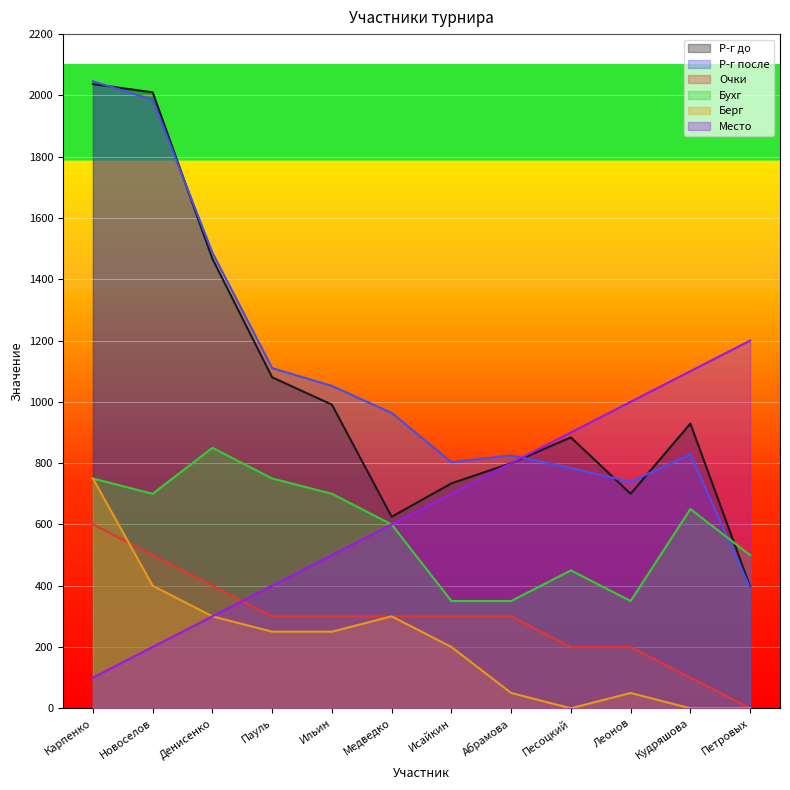

At how many categories does at least one series exceed 1363?

3